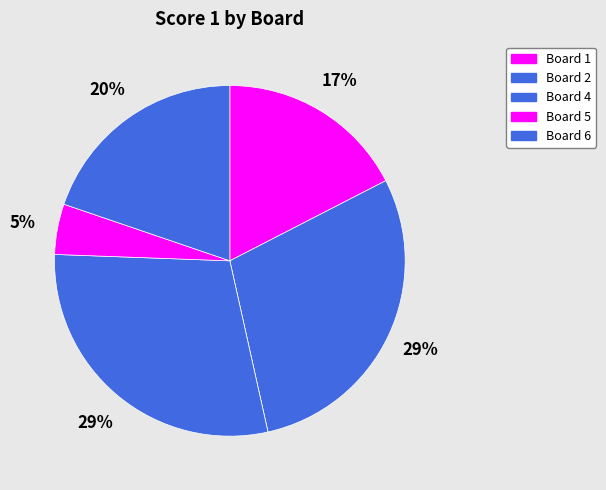

How many slices are in this pie chart?

6